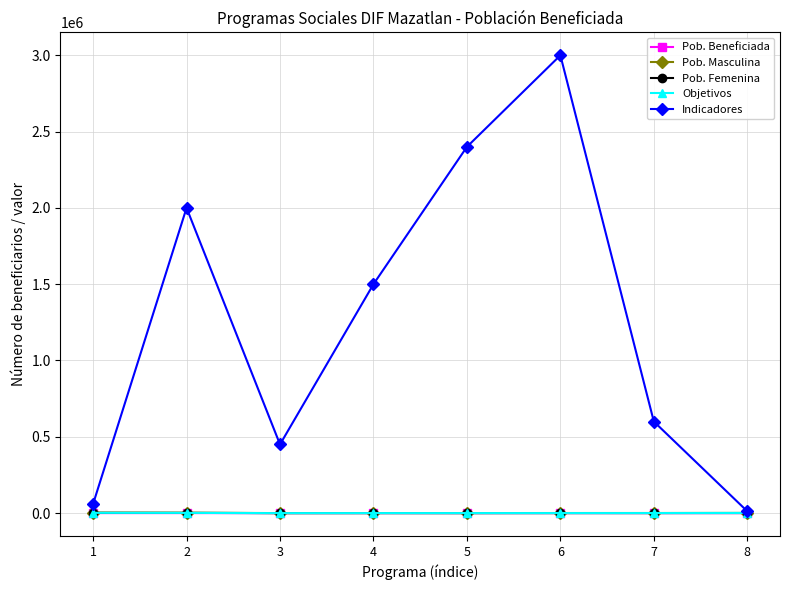

At which category is the sum across all series the highest?

6